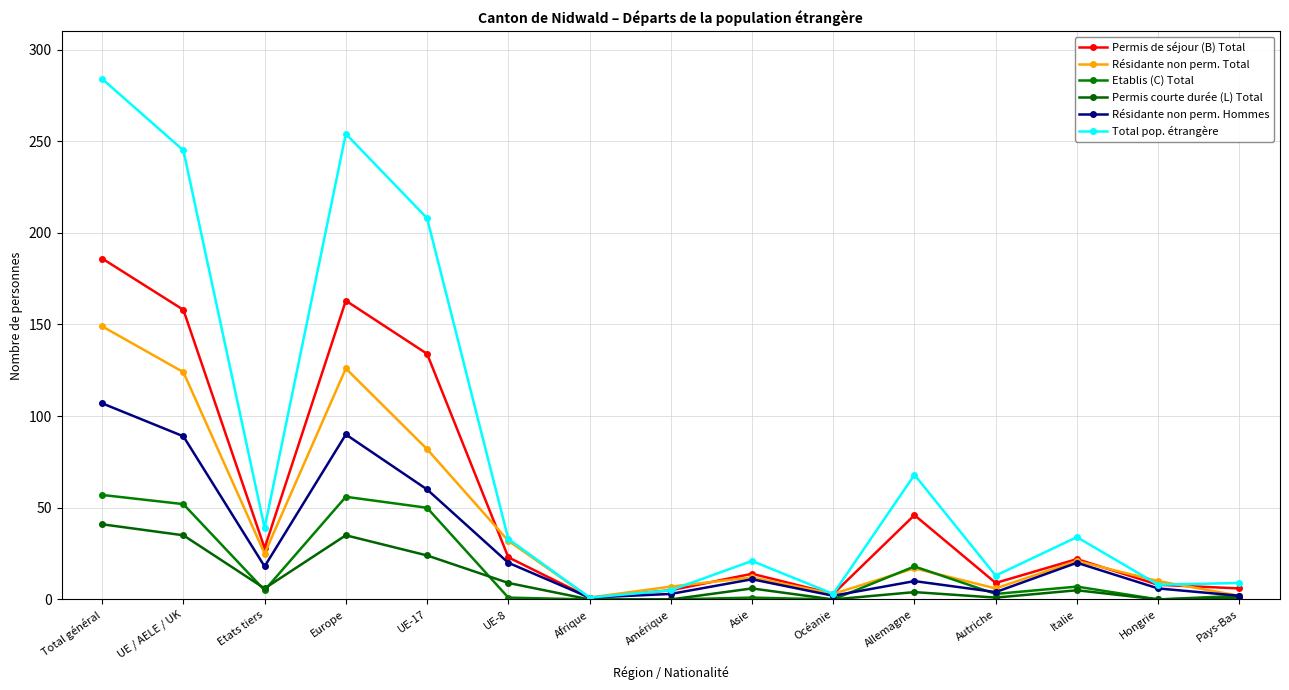

Which category has the lowest value across all series?

Afrique